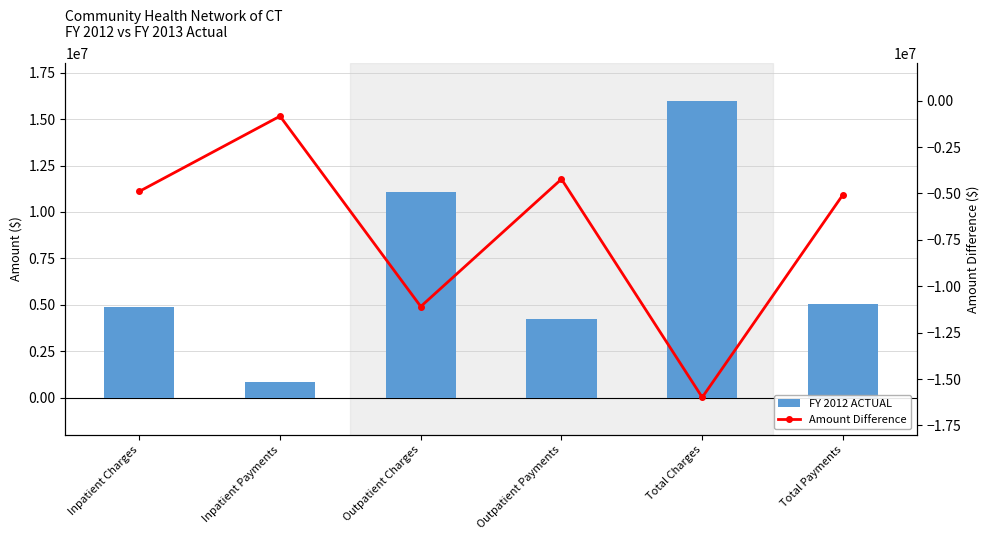

At which category is the sum across all series the highest?

Inpatient Charges